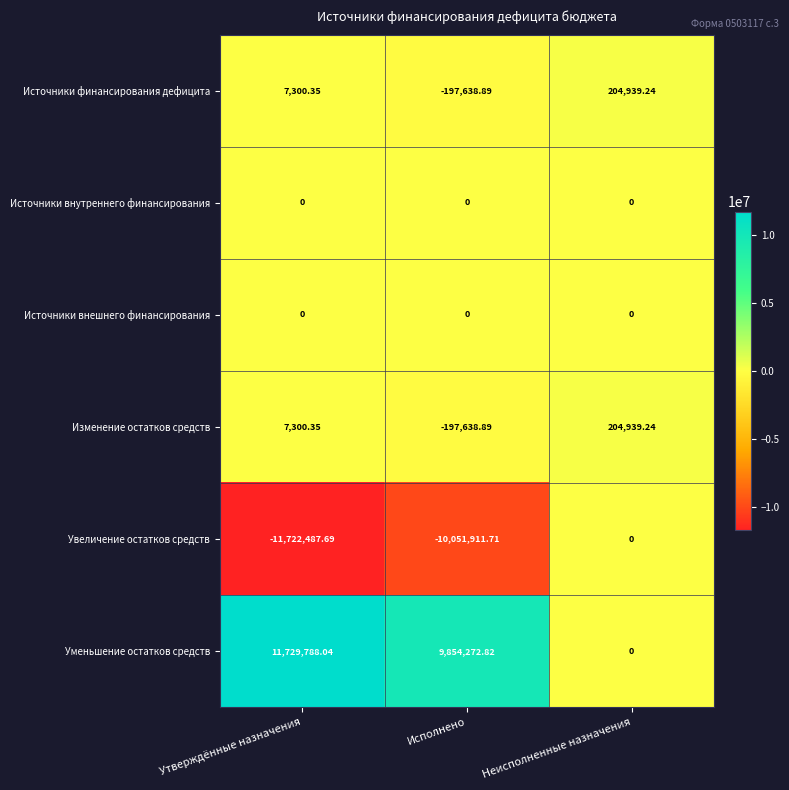

Which series has the largest range (max minus min)?

Уменьшение остатков средств